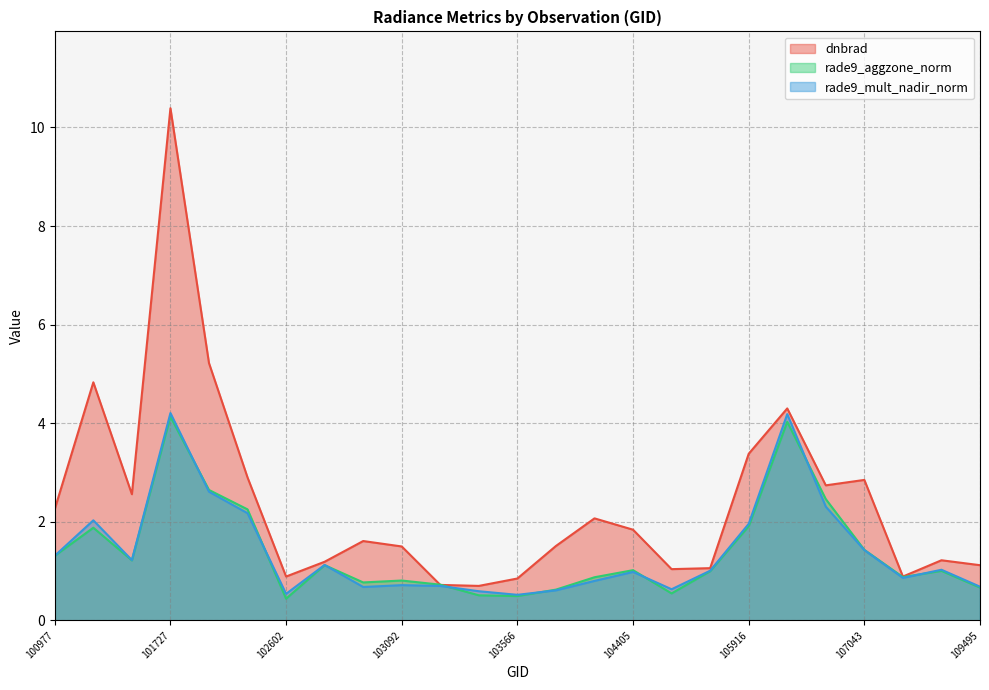

How many distinct data groups are displayed?

3